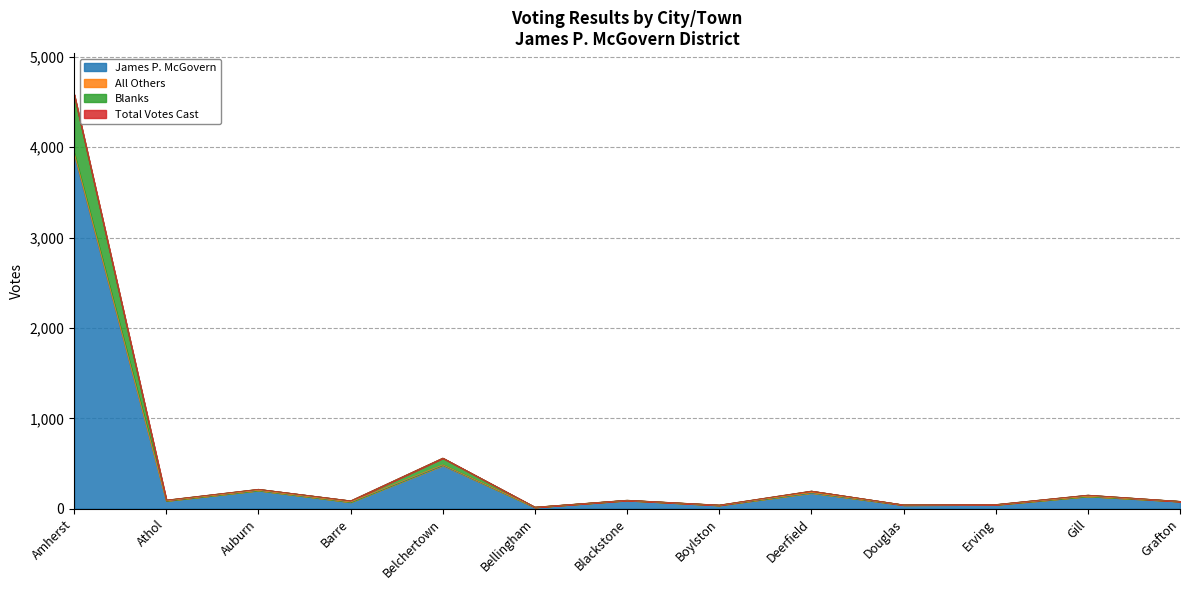

What value does the Total Votes Cast series have at Athol, to the nearest 50?

100